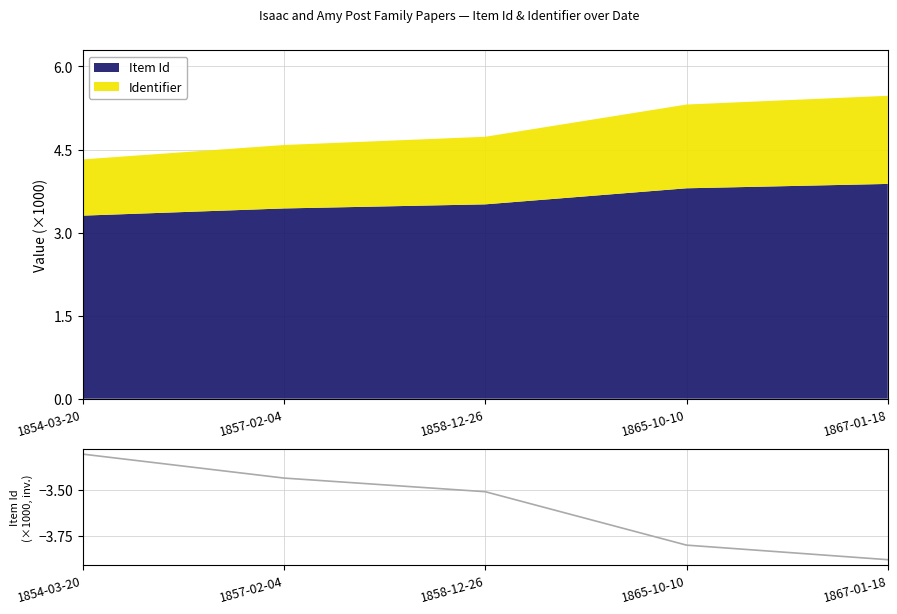

What value does the data have at 1857-02-04?

-3.4